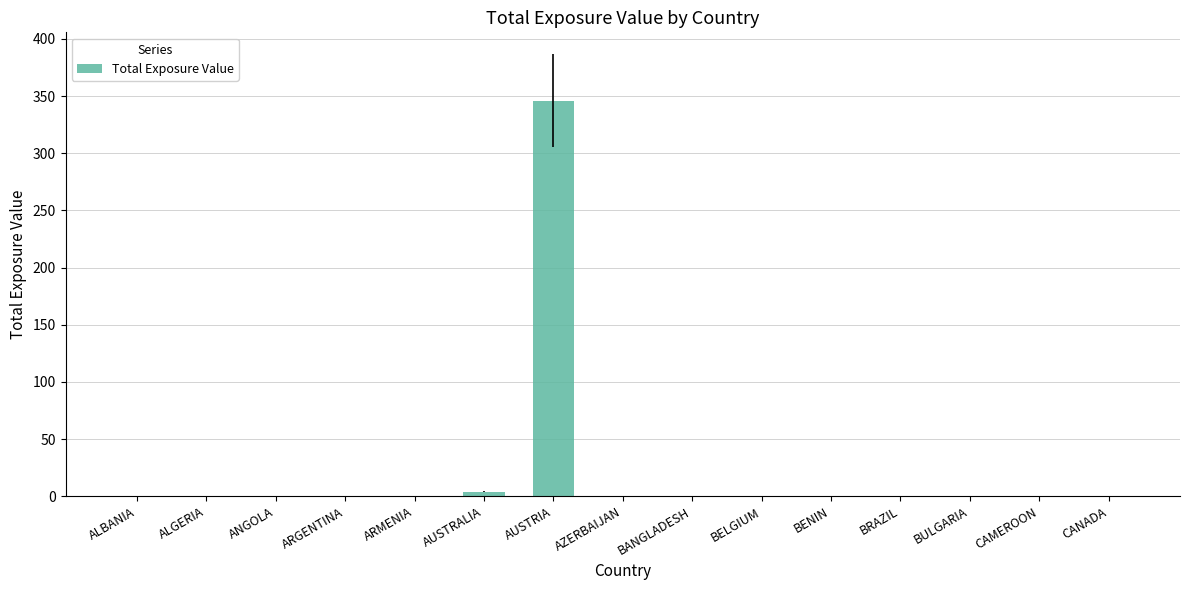

The value at ARGENTINA is 0.0. True or false?

True